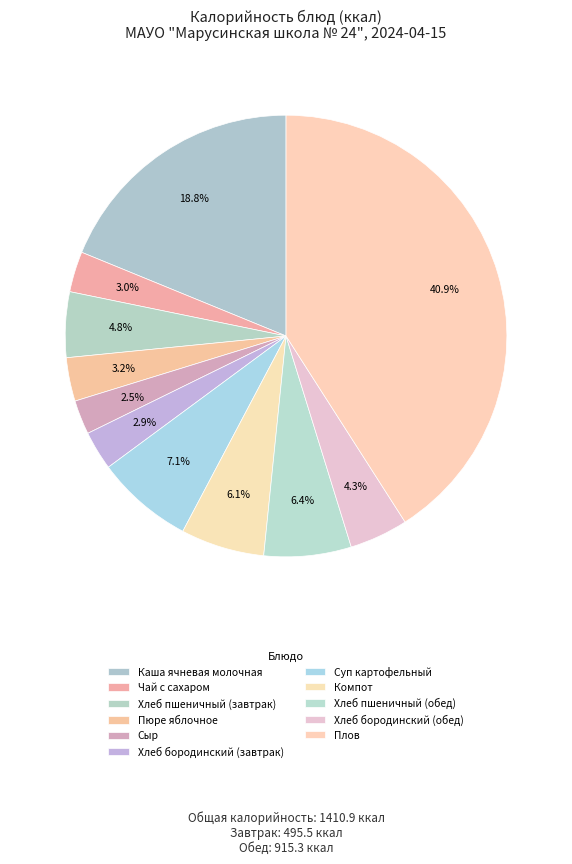

How many slices are in this pie chart?

11